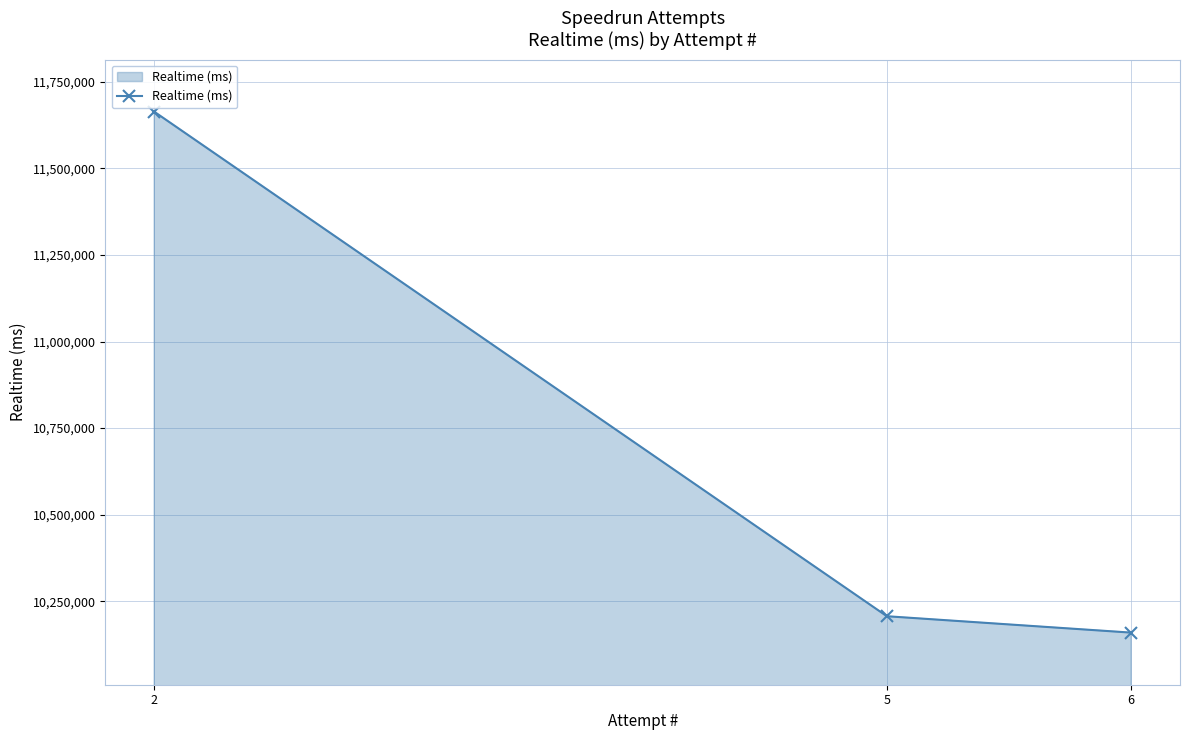

What is the approximate value at 6?

10159734